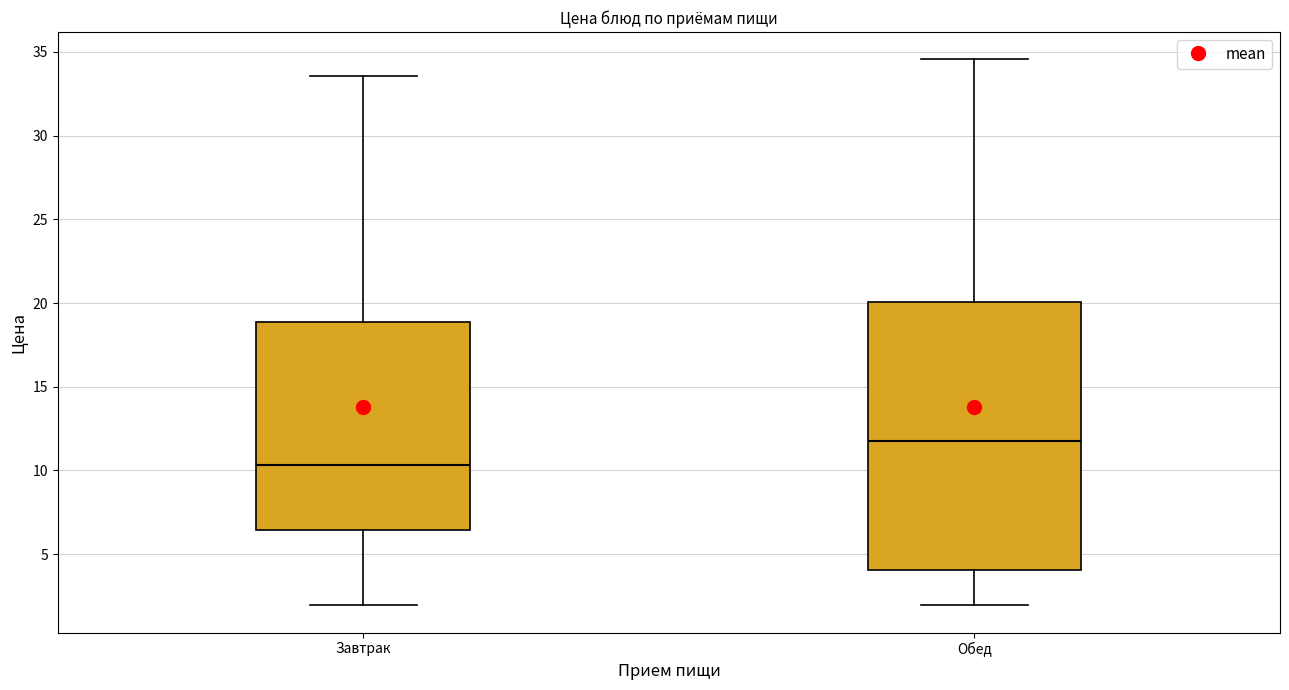

Reading left to right, read every box against the y-axis: the position of its median line, the range the box covers, and the ends of its whiskers. The values are not printed on the chart, so give them approximately, as read against the axis.

Завтрак: median 10.5, box 6.5 to 19.0, whiskers 2.0 to 33.5
Обед: median 12.0, box 4.0 to 20.0, whiskers 2.0 to 34.5